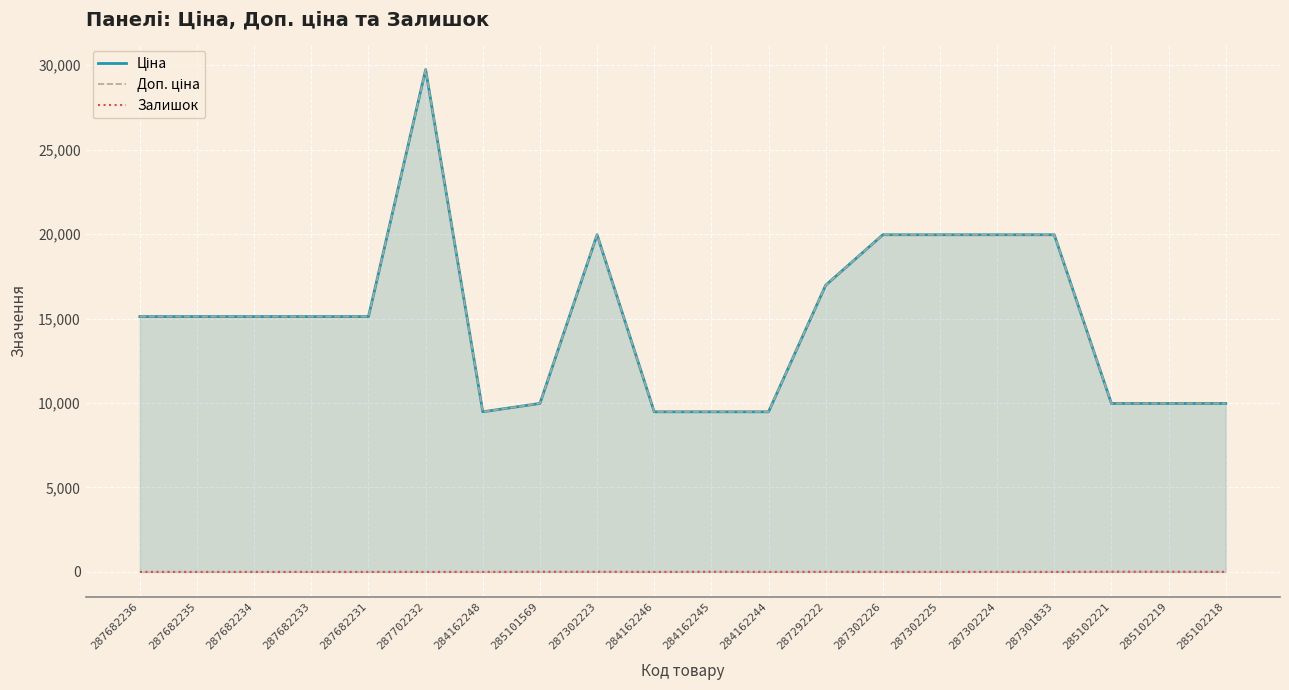

What value does the Доп. ціна series have at 285102218?

9975.0